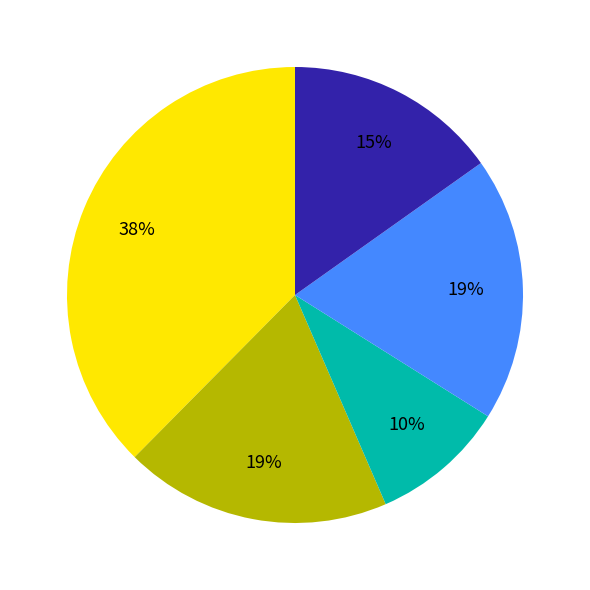

Is there any slice that represents more than half of the pie?

No